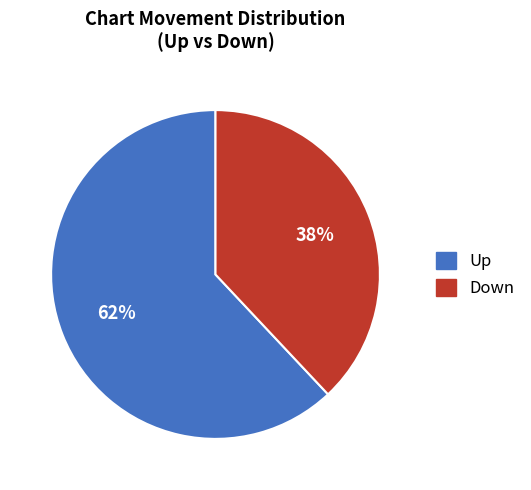

To the nearest percent, what is the difference between the largest and smallest slice percentages?

24%